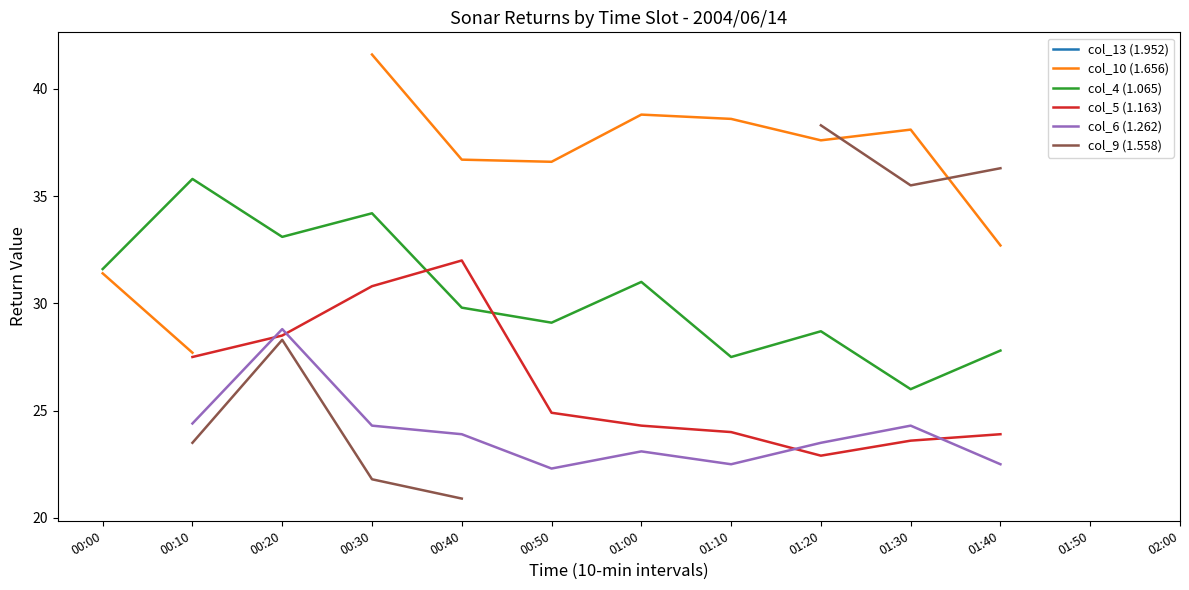

What position from the left is 02:00?

13